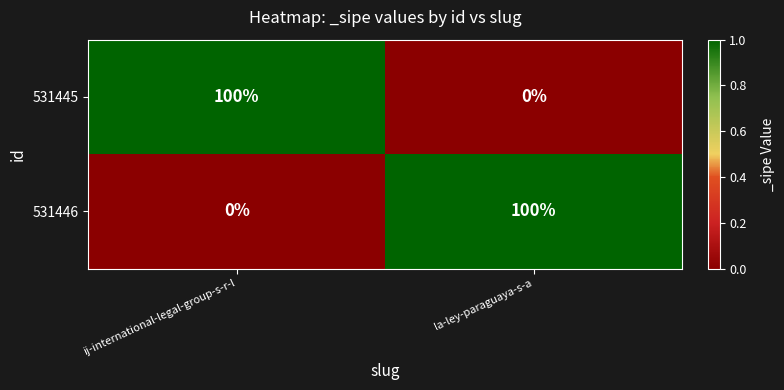

How many data points does each series have?

2